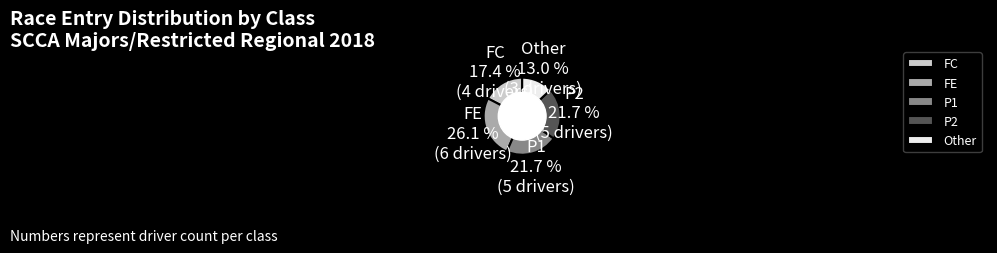

Between FE and P1, which is larger?

FE